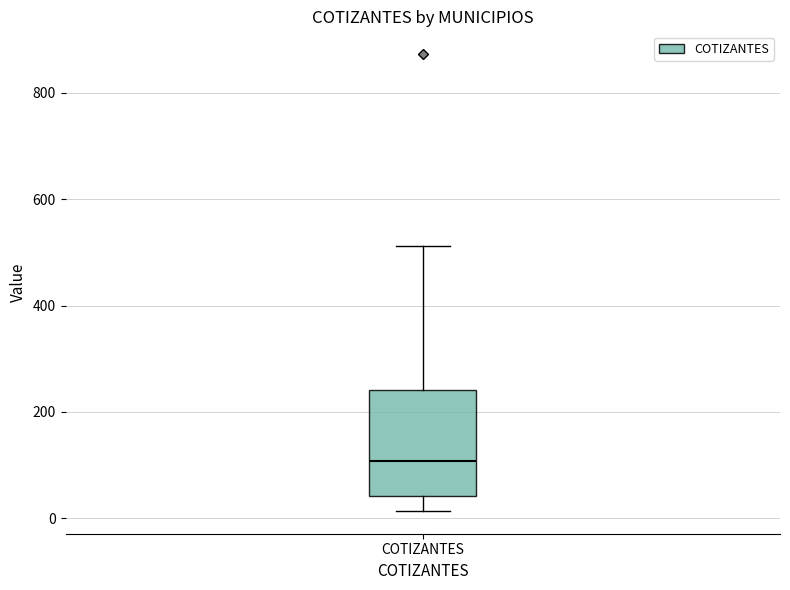

Where does the lower whisker of the box for COTIZANTES end on the y-axis? The values are not printed on the chart, so give them approximately, as read against the axis.

20